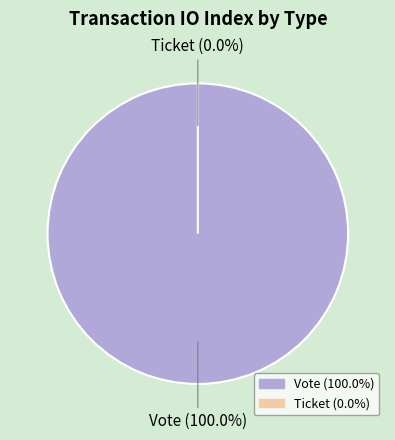

Is it true that Vote is 99% of the pie?

False